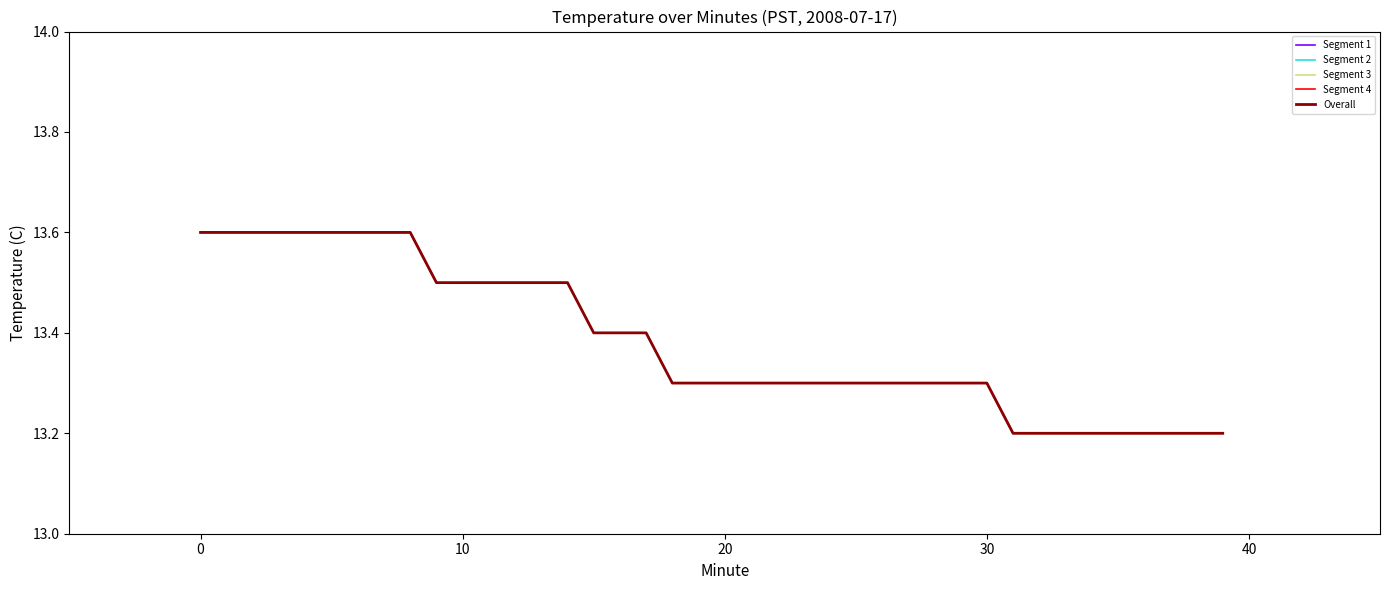

True or false: there are more than 2 points higher than both neighbors.

False